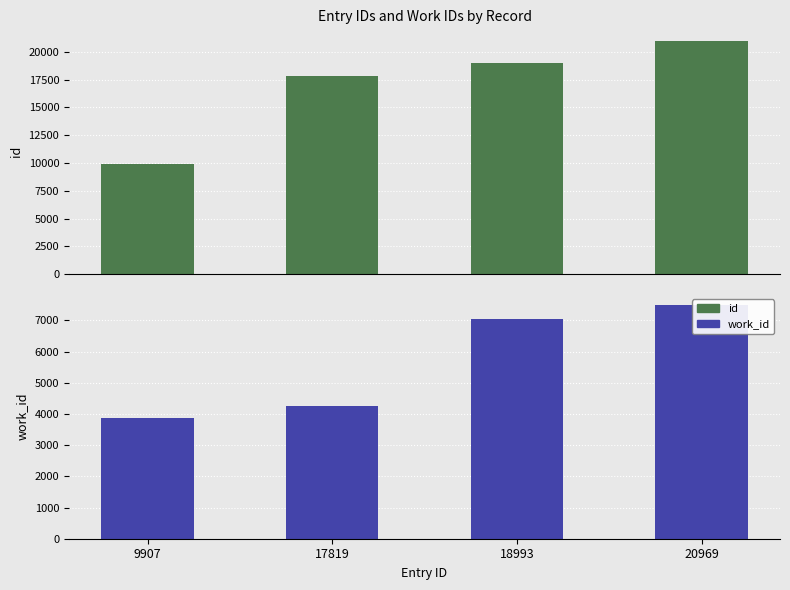

Are the bars horizontal?

No